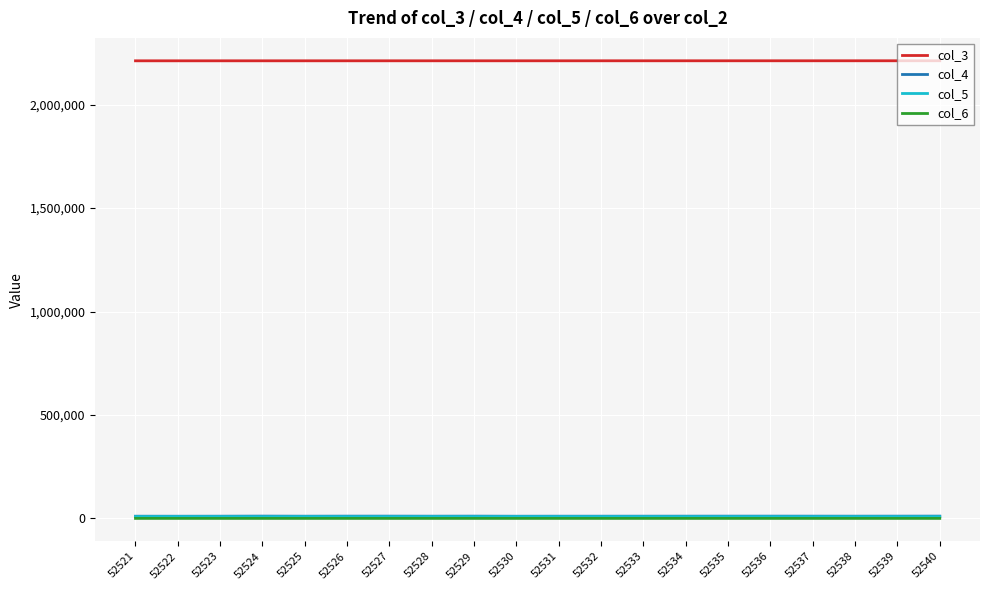

What is the minimum value shown in the chart?

336